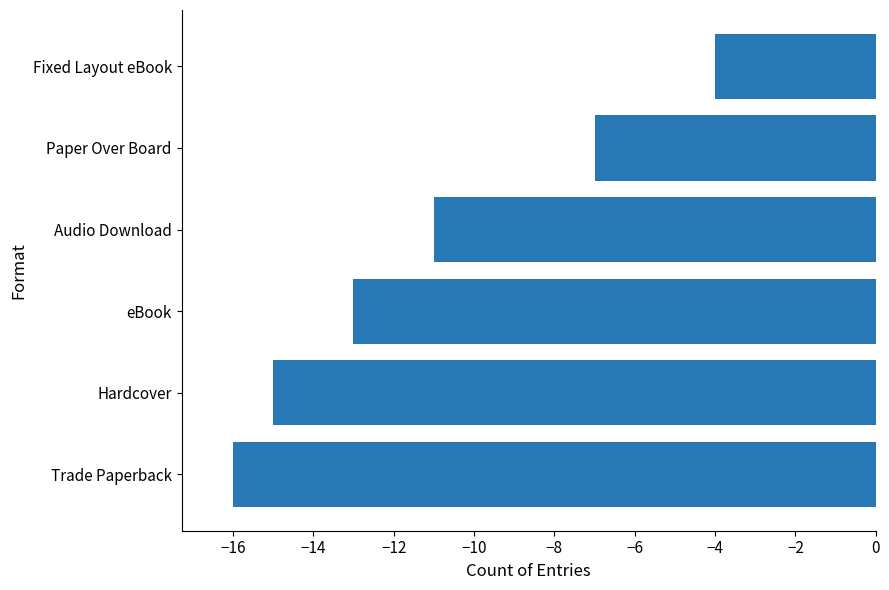

Where is the data nearest to the value -10?

Audio Download